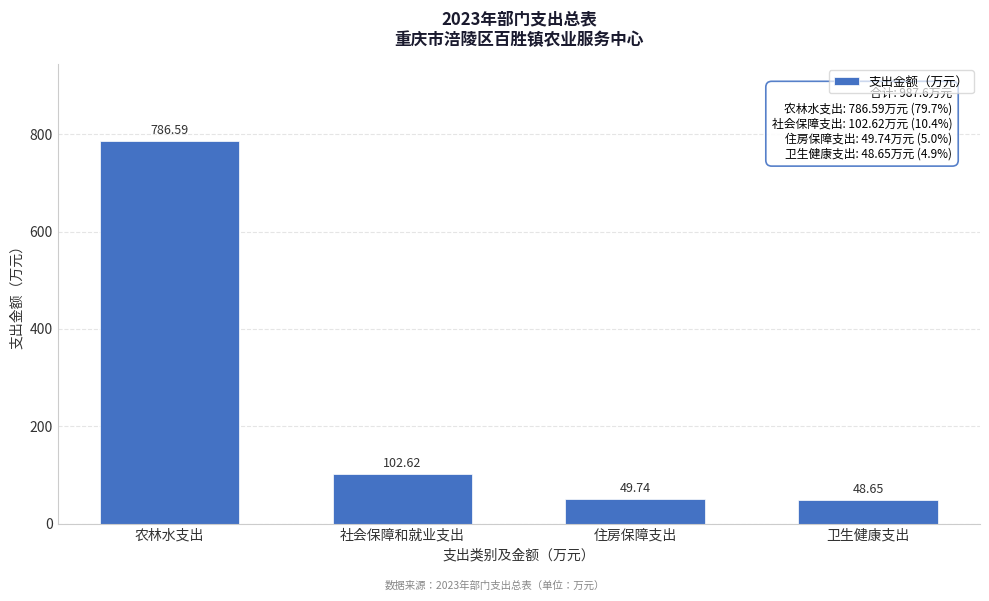

Which category has the lowest value across all series?

卫生健康支出